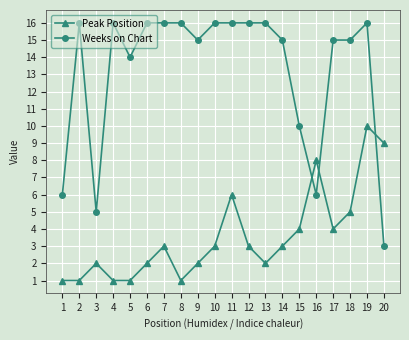

Between which two adjacent categories do Peak Position and Weeks on Chart first intersect?

15 and 16